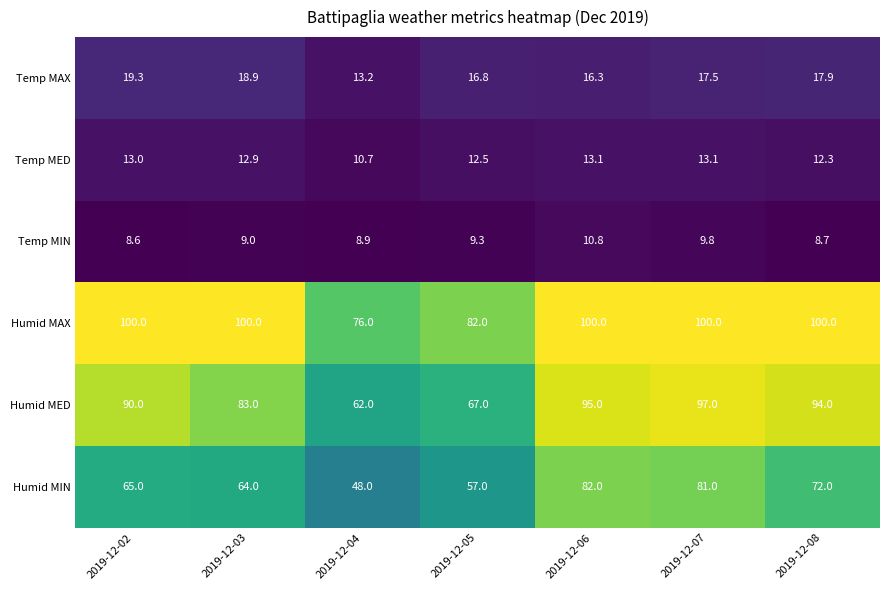

What is the maximum value shown in the chart?

100.0